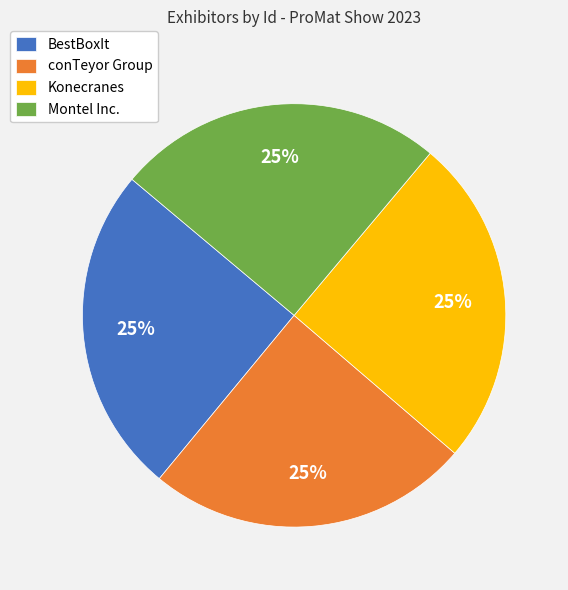

To the nearest percent, what is the average slice percentage?

25%